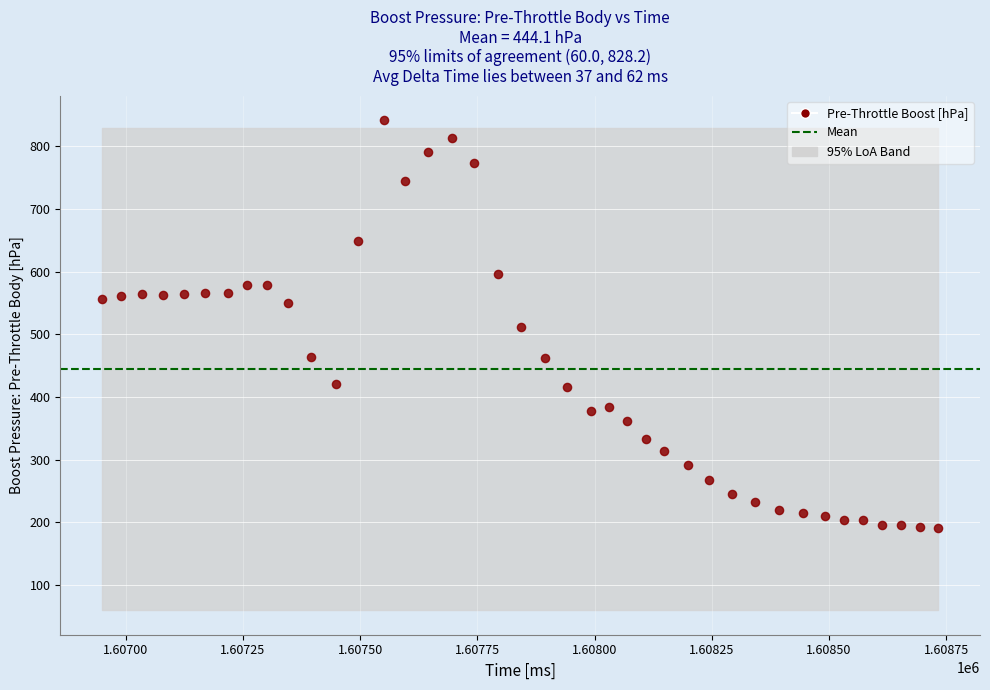

What is the range of X values (max minus min)?

1783.0